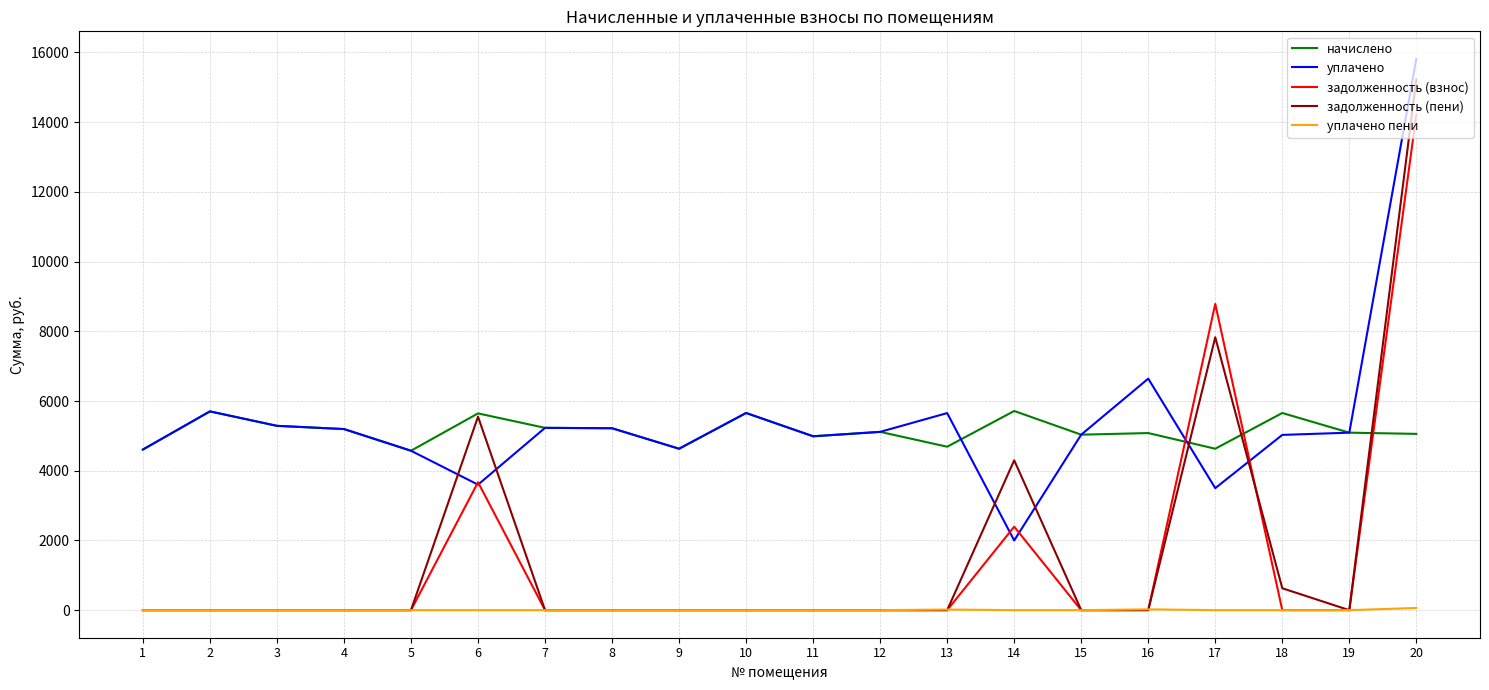

After their last crossing, which series has the higher values: задолженность (взнос) or уплачено пени?

задолженность (взнос)